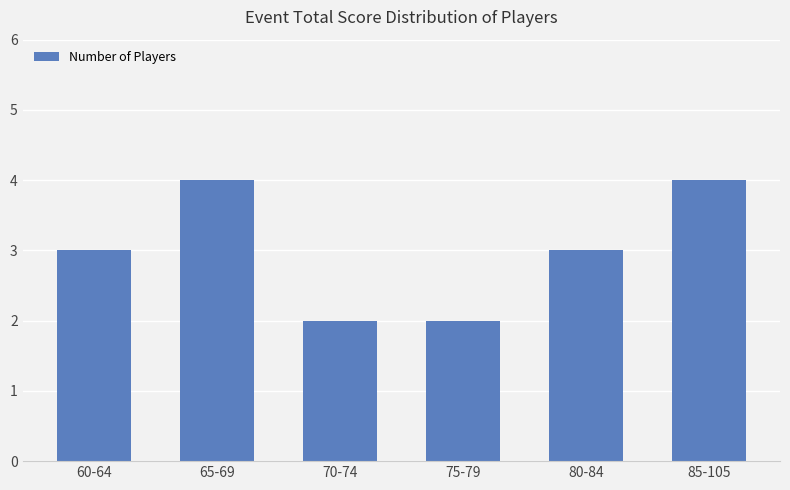

What is the maximum value shown in the chart?

4